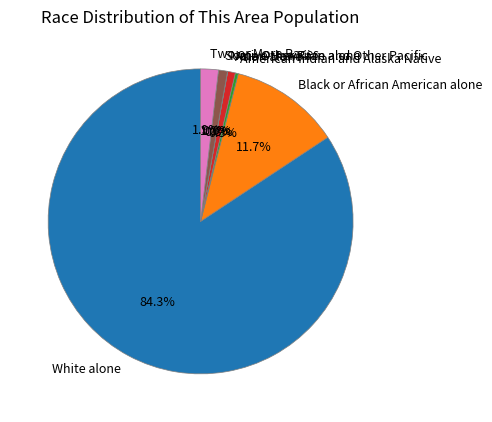

Is there any slice that represents more than half of the pie?

Yes